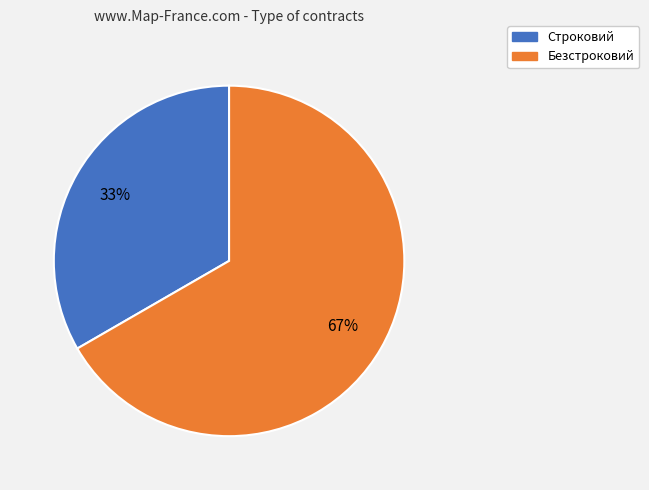

What is the smallest slice in the pie chart?

Строковий